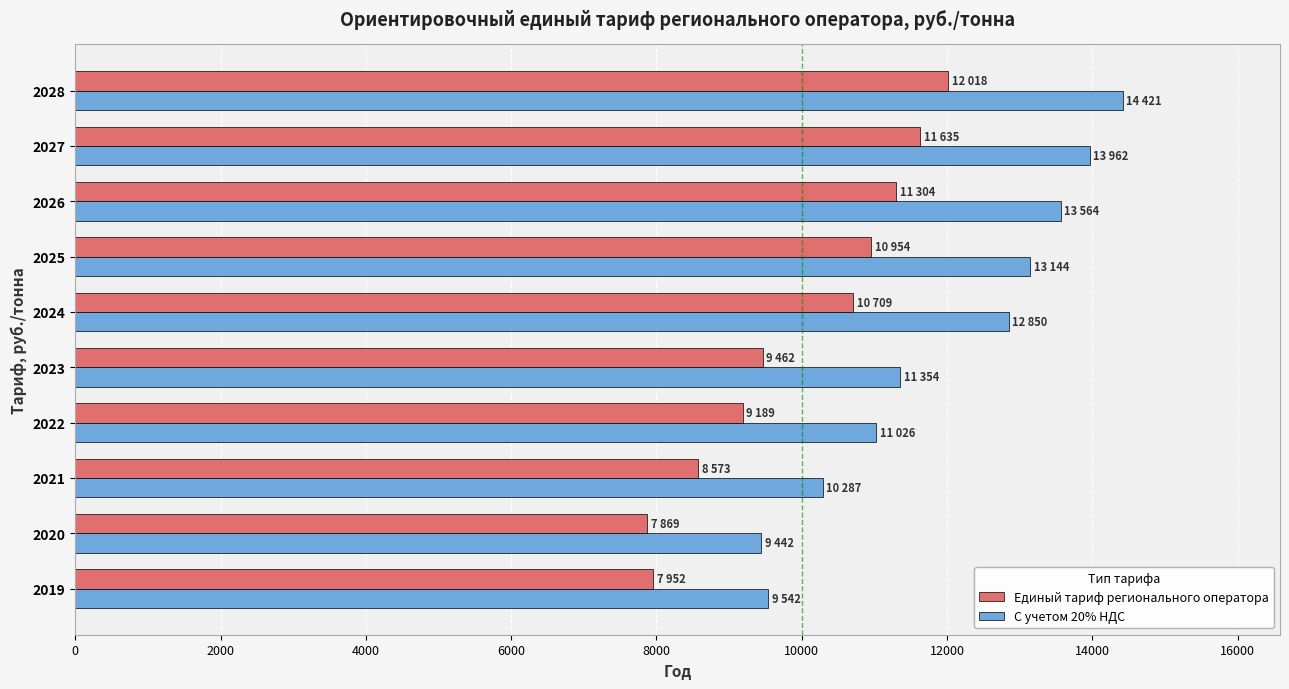

What is the maximum value shown in the chart?

14421